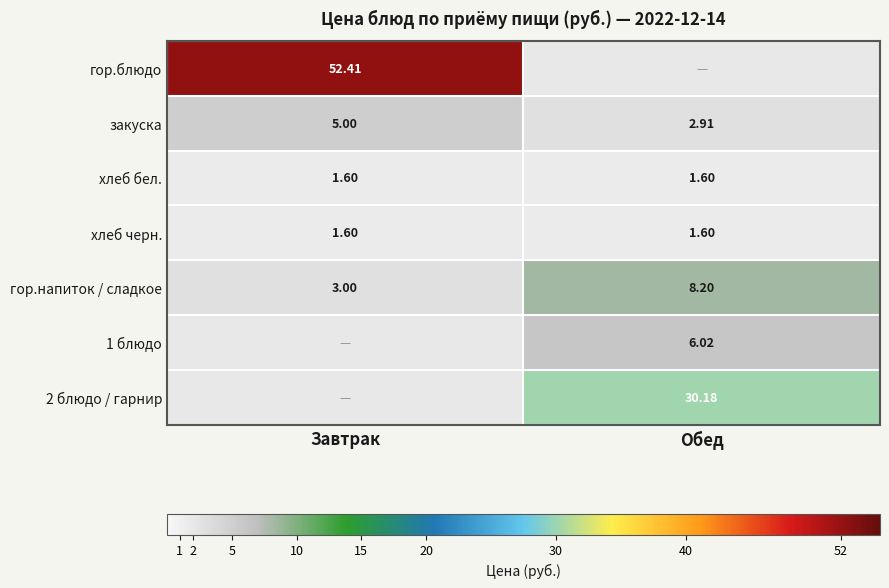

Is the value of закуска at Завтрак greater than the value of 2 блюдо / гарнир at Обед?

No